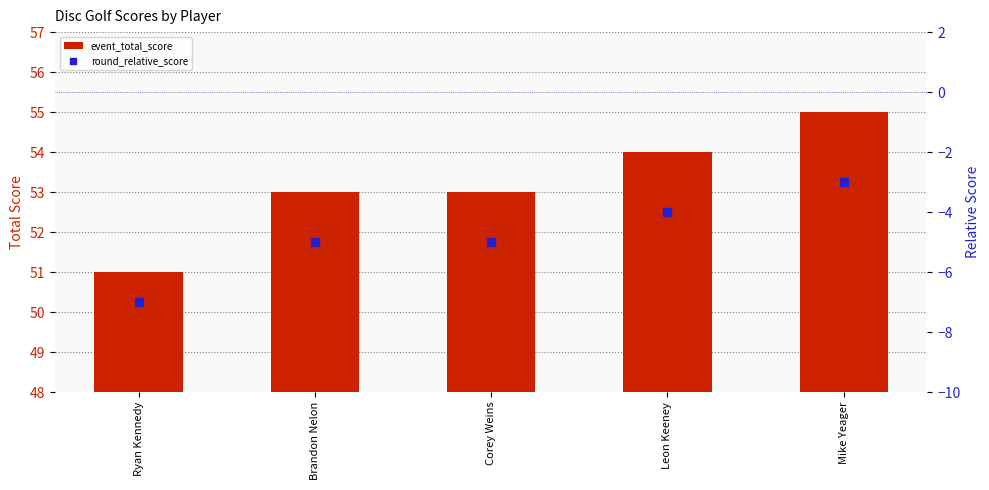

Which series reaches the minimum Y coordinate?

round_relative_score